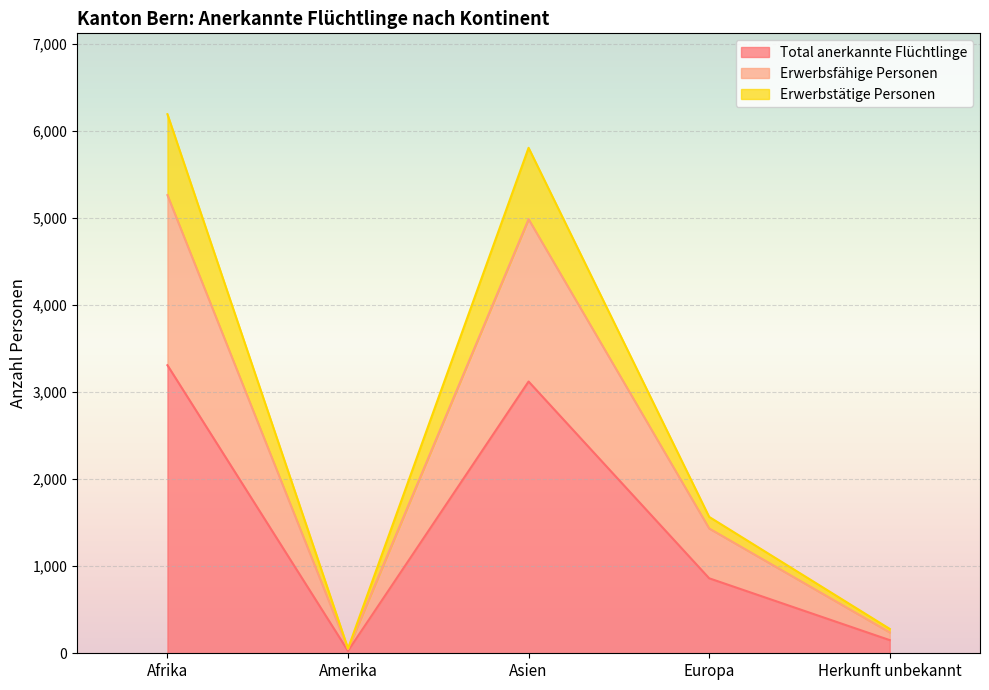

What is the difference between the highest and lowest values at Herkunft unbekannt?

129